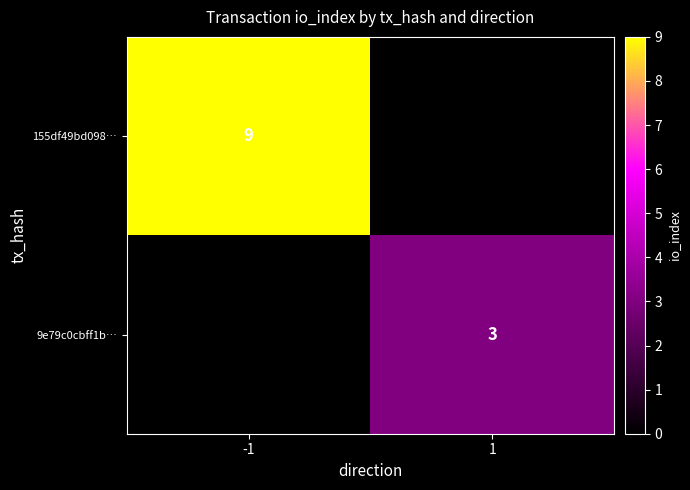

The value of 9e79c0cbff1b… at 1 is 3. True or false?

True